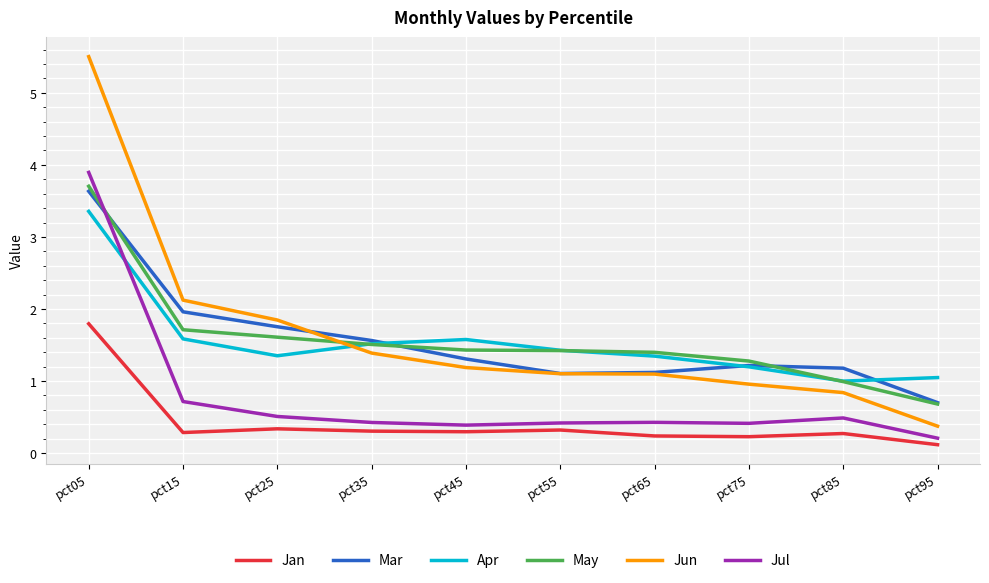

True or false: Apr has a value of 0.6 at pct25.

False